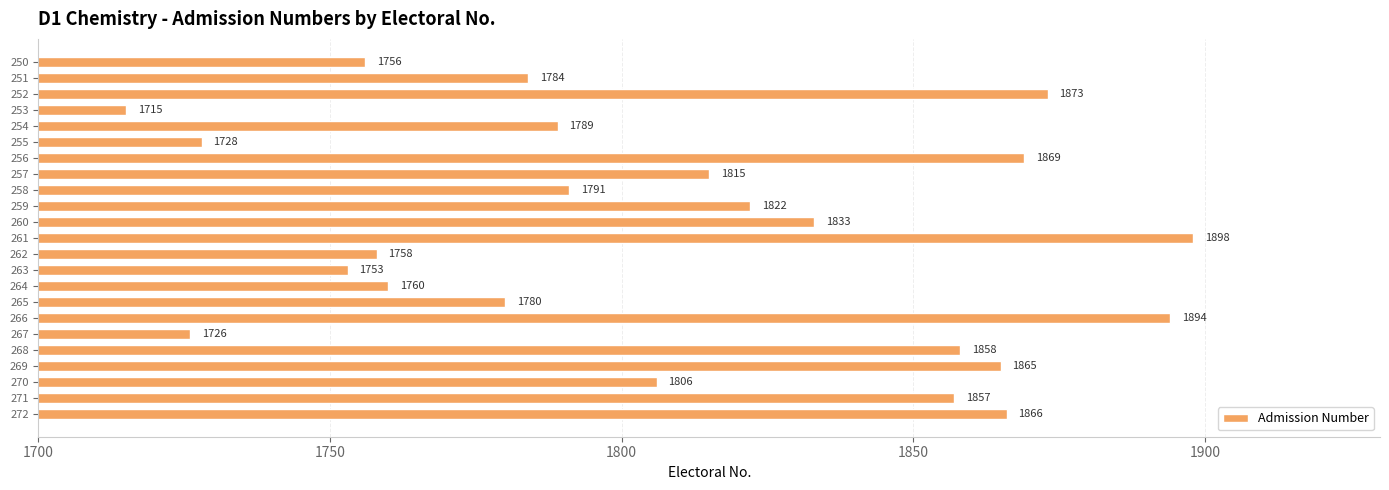

Rank the categories by value from highest to lowest.

261, 266, 252, 256, 272, 269, 268, 271, 260, 259, 257, 270, 258, 254, 251, 265, 264, 262, 250, 263, 255, 267, 253